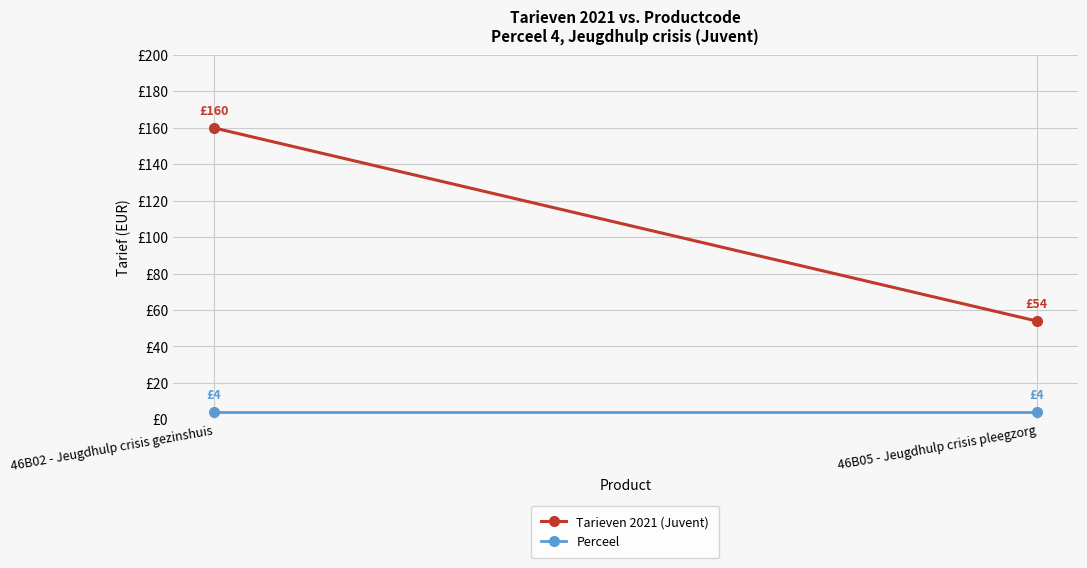

List the series in order of their peak value, lowest first.

Perceel, Tarieven 2021 (Juvent)